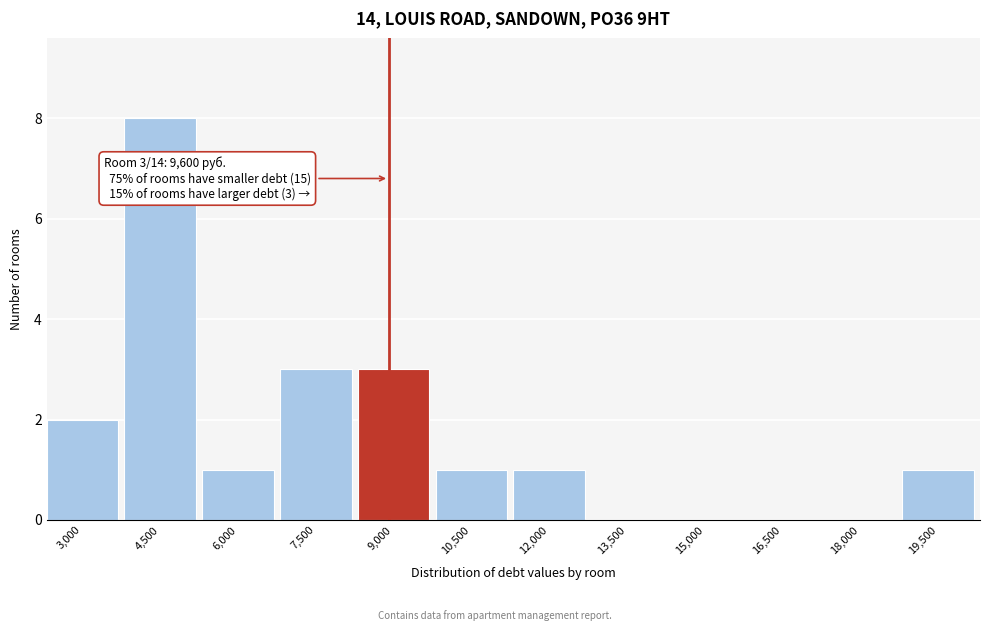

Reading right to left, list all the values displayed in this chart.

19,500=1	18,000=0	16,500=0	15,000=0	13,500=0	12,000=1	10,500=1	9,000=3	7,500=3	6,000=1	4,500=8	3,000=2